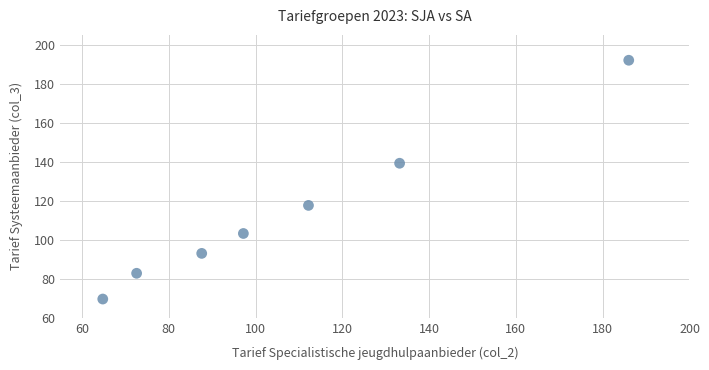

What Y value in the scatter plot is closest to 130?

139.2